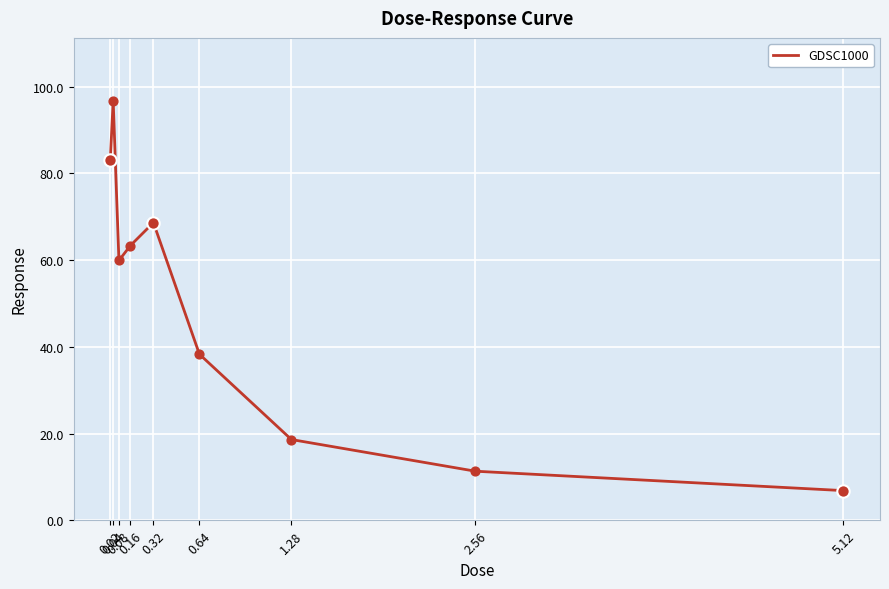

What is the ratio of the value at 0.04 to the value at 0.08?

1.6